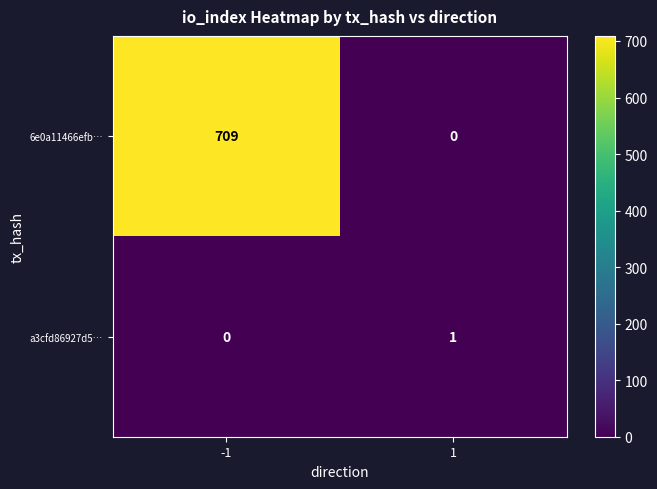

Reading left to right, transcribe all the data shown in this chart.

6e0a11466efb…: 709	0
a3cfd86927d5…: 0	1